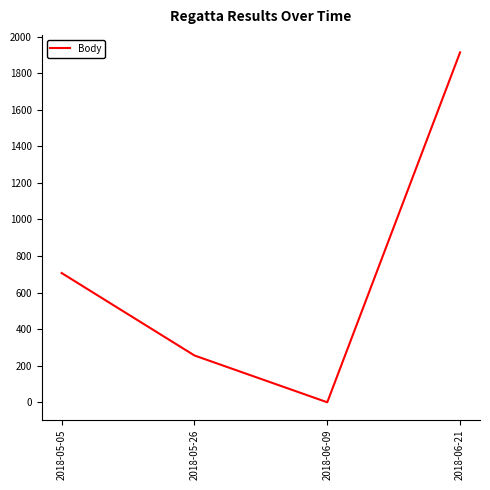

What is the difference between the values at 2018-06-21 and 2018-06-09?

1914